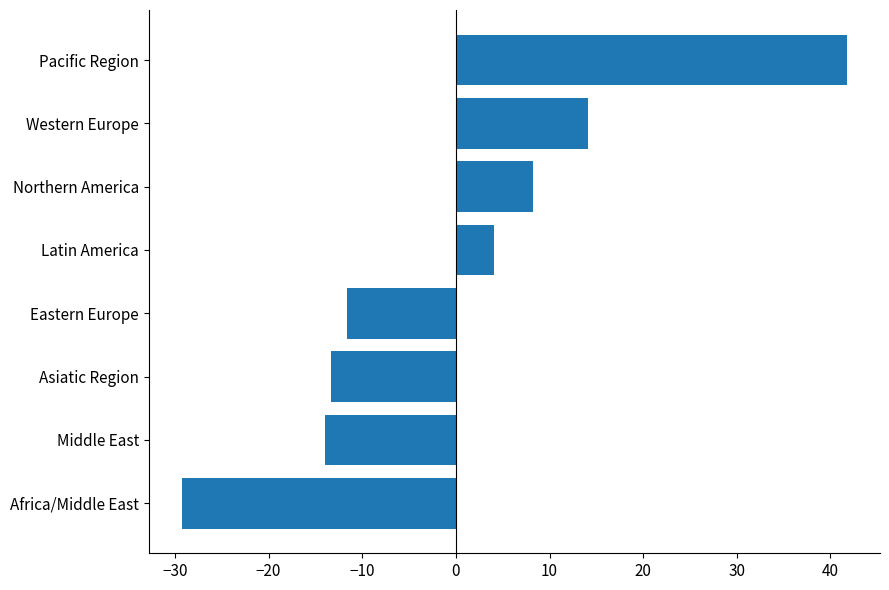

Which category has the highest value across all series?

Pacific Region